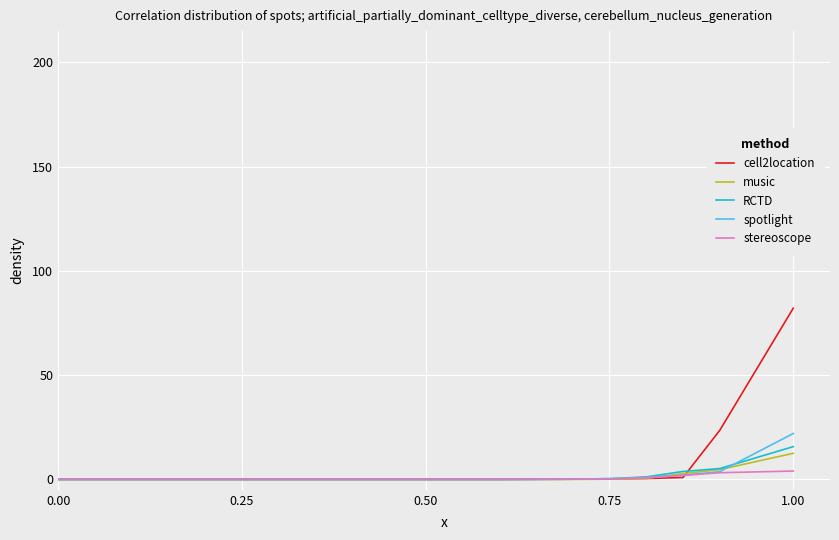

Which series has the widest spread of values?

cell2location